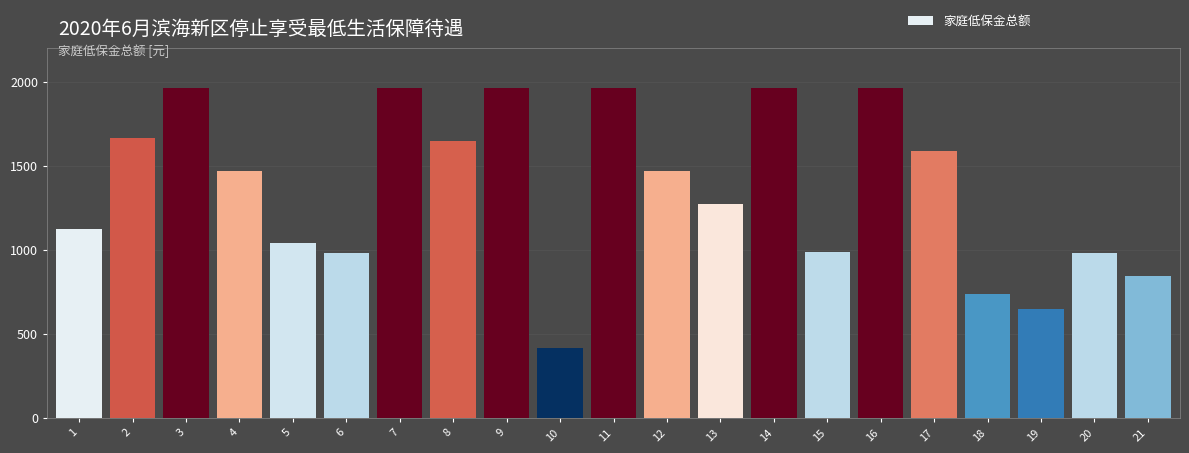

What is the maximum value shown in the chart?

1960